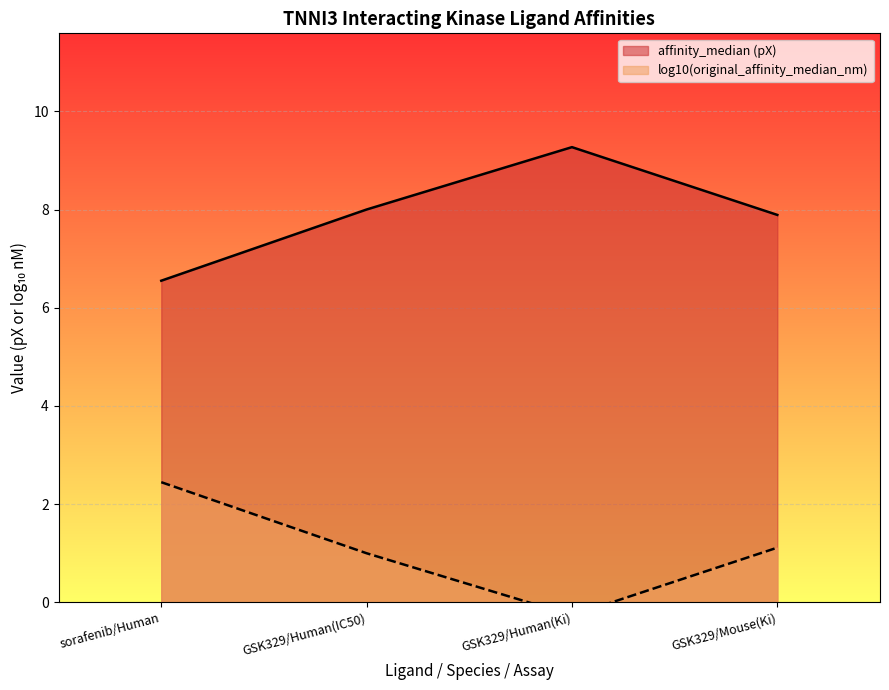

Where is the first local maximum?

GSK329/Human(Ki)